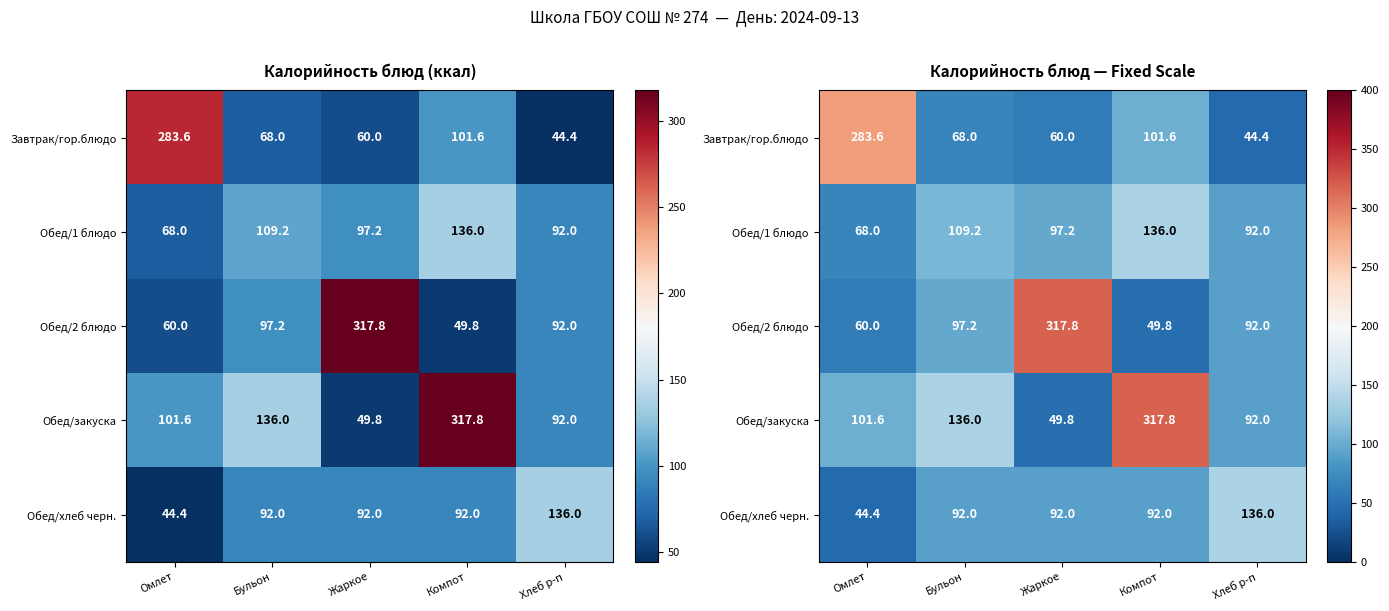

Is it true that Завтрак/гор.блюдо equals 104.7 at Омлет?

False